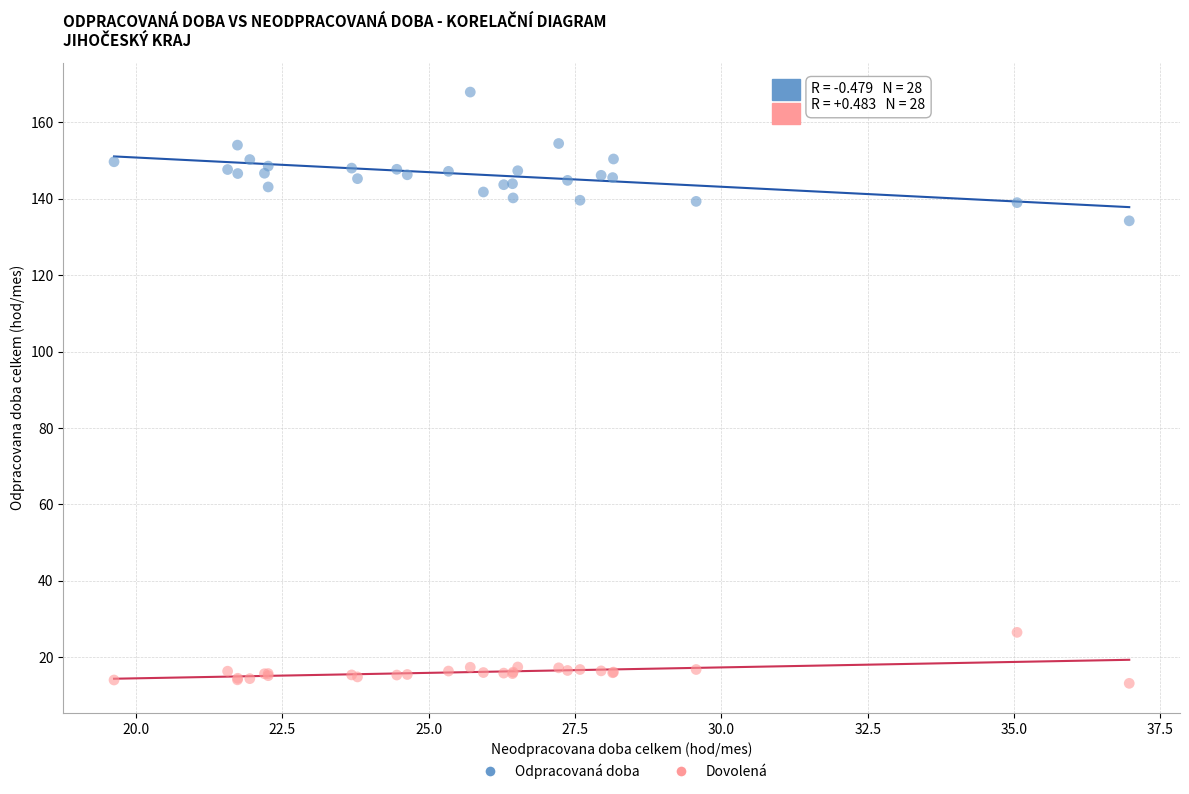

Across all series, what Y value is closest to 90?

134.2